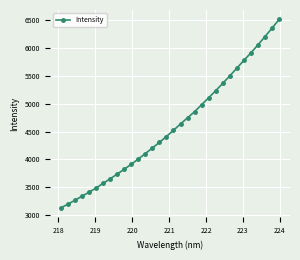

What is the maximum value shown in the chart?

6507.6